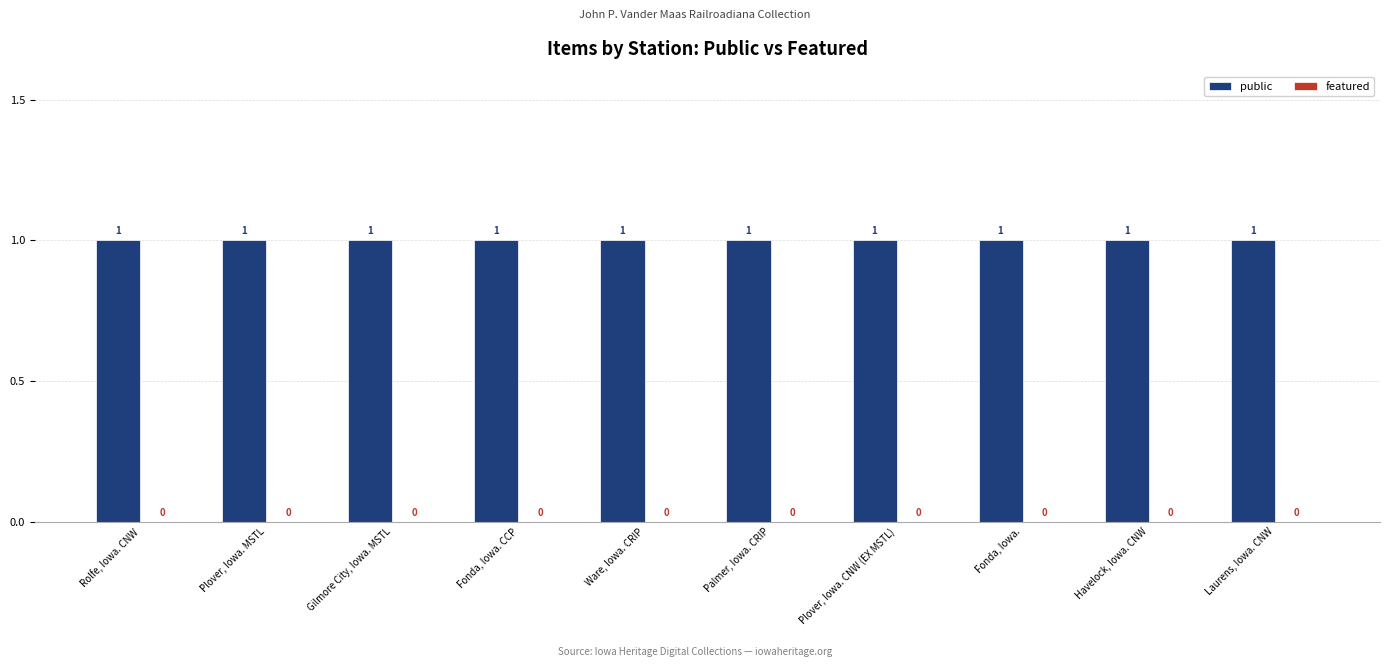

What is the total value across all series at Rolfe, Iowa. CNW?

1